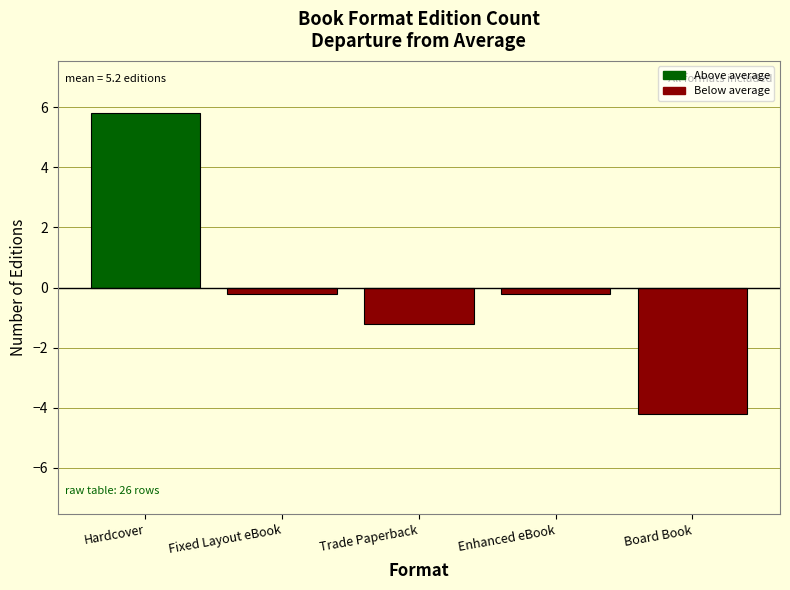

What is the sum of the values at Fixed Layout eBook and Board Book?

-4.4